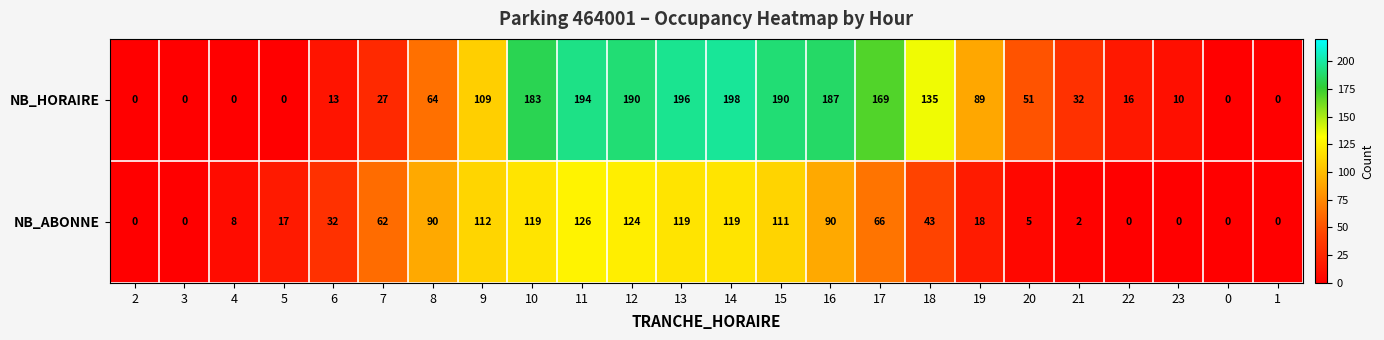

The value of NB_HORAIRE at 15 is 190. True or false?

True